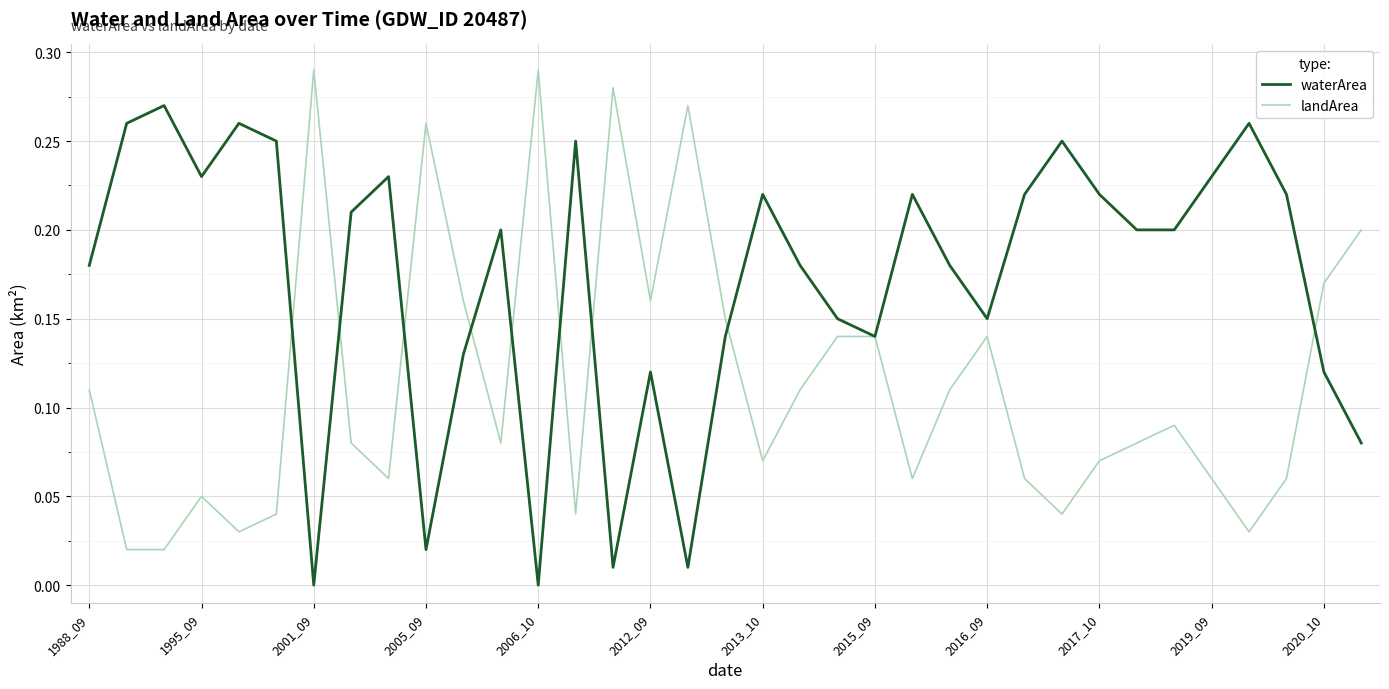

True or false: landArea has more than 1 points higher than both neighbors.

True